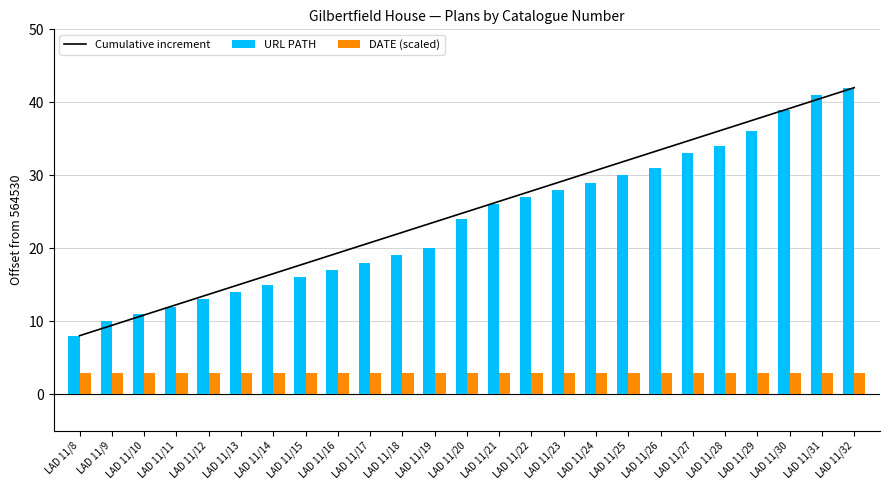

List the labels in order of DATE (scaled) value, smallest first.

LAD 11/8, LAD 11/9, LAD 11/10, LAD 11/11, LAD 11/12, LAD 11/13, LAD 11/14, LAD 11/15, LAD 11/16, LAD 11/17, LAD 11/18, LAD 11/19, LAD 11/20, LAD 11/21, LAD 11/22, LAD 11/23, LAD 11/24, LAD 11/25, LAD 11/26, LAD 11/27, LAD 11/28, LAD 11/29, LAD 11/30, LAD 11/31, LAD 11/32